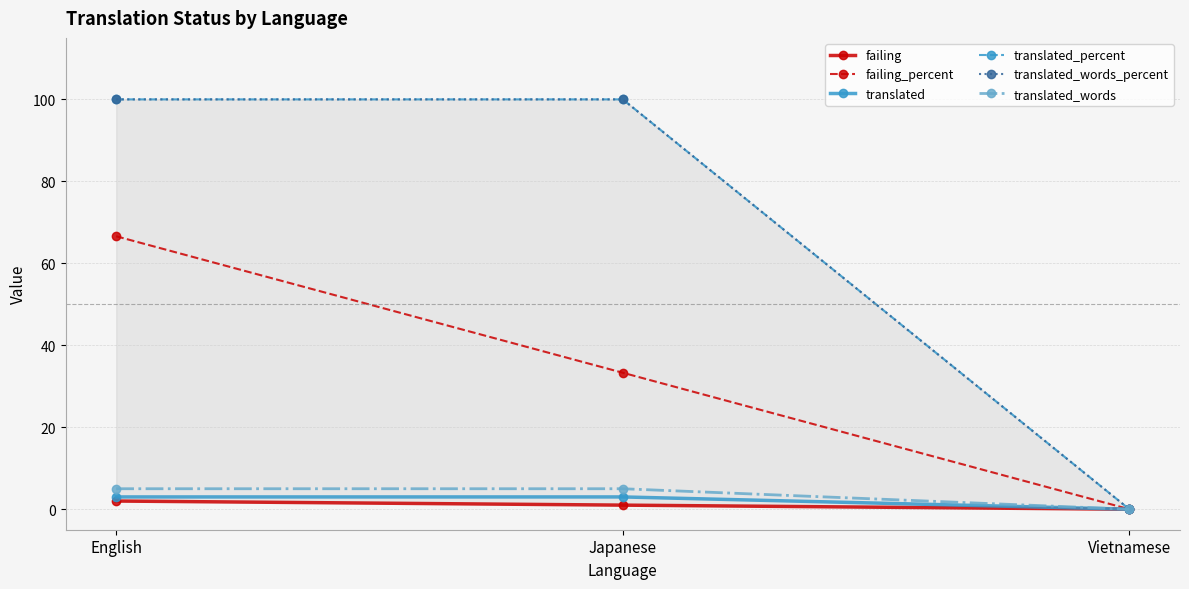

Count the translated_words_percent values in the range 0 to 100.

3